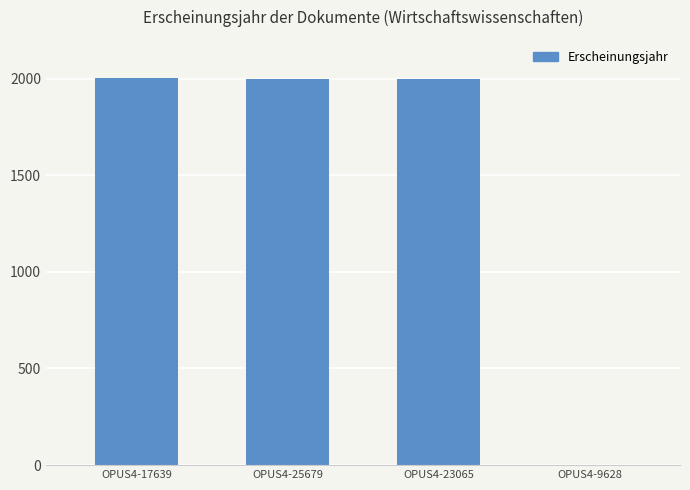

What is the sum of all values?

5996